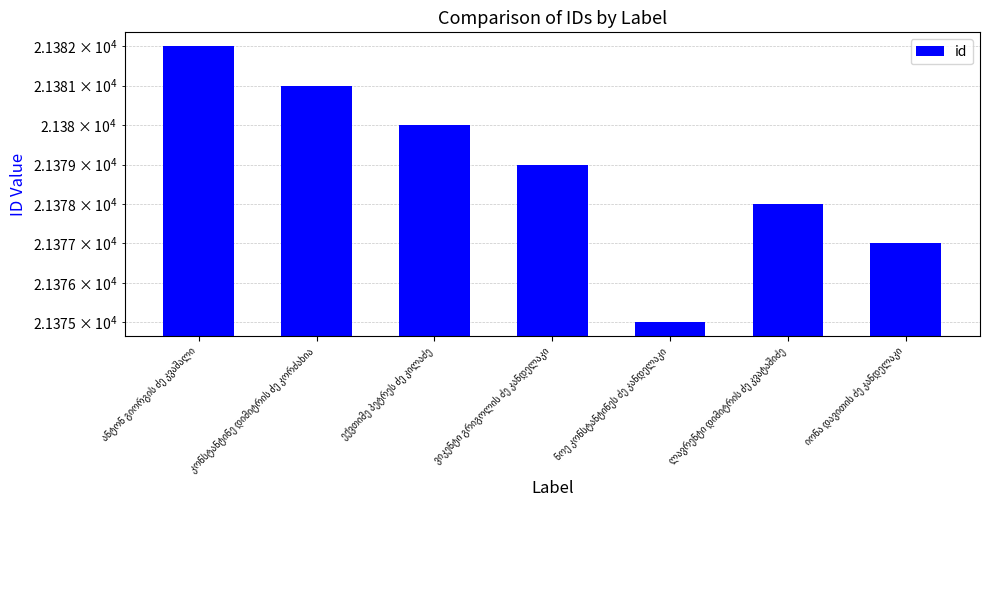

Are the bars horizontal?

No